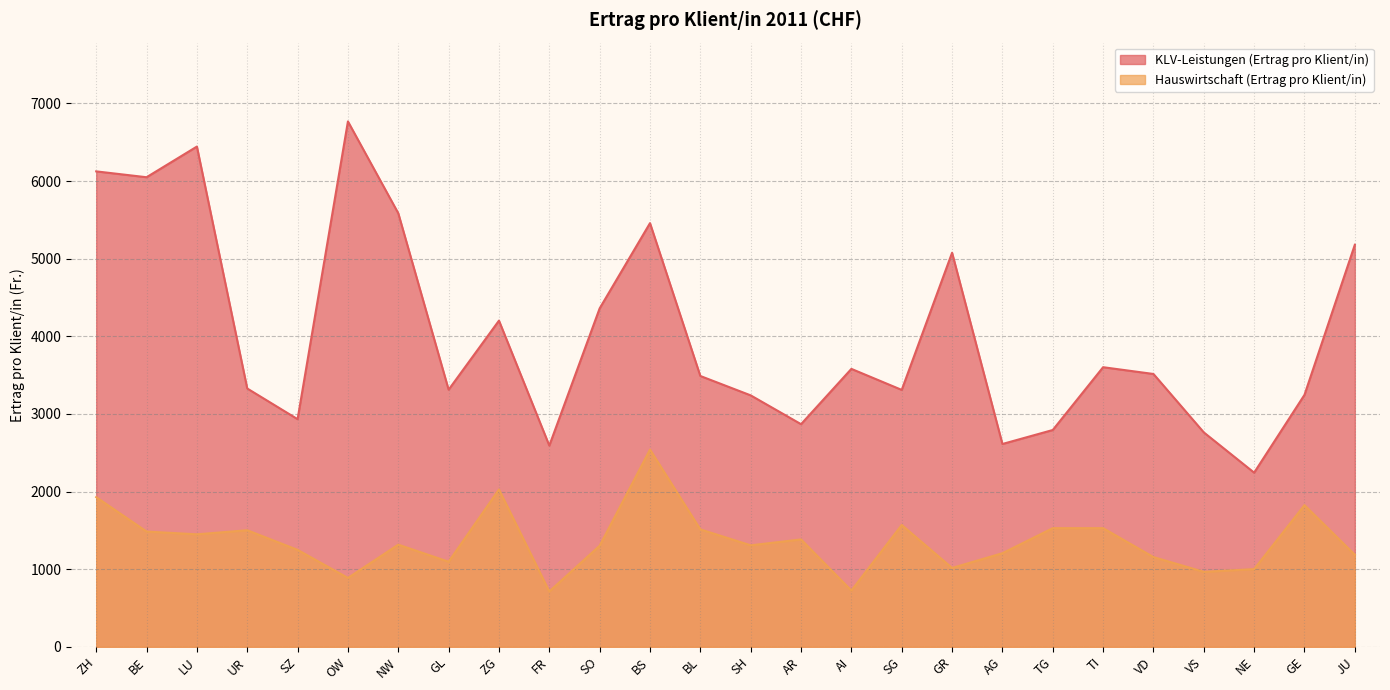

What is the average value of the Hauswirtschaft (Ertrag pro Klient/in) series?

1361.4